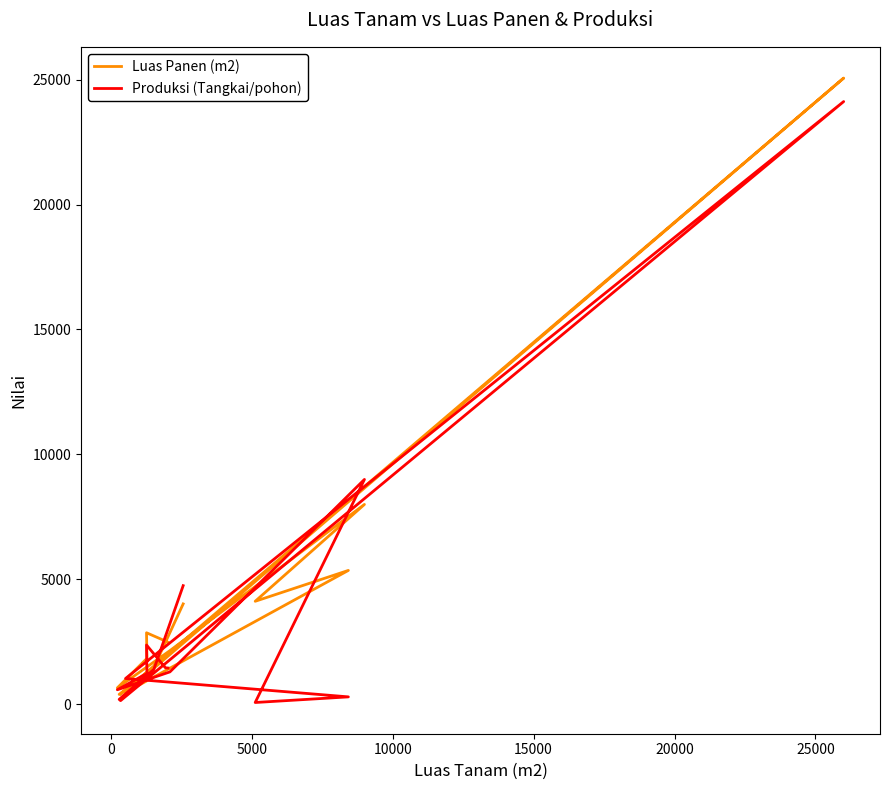

After their last crossing, which series has the higher values: Produksi (Tangkai/pohon) or Luas Panen (m2)?

Luas Panen (m2)